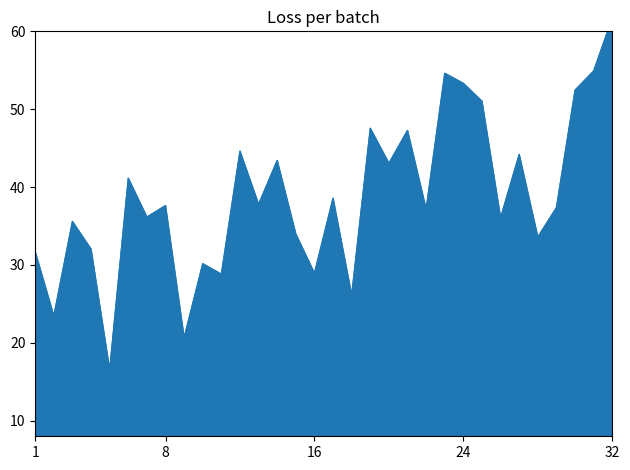

At which category does the chart reach its peak across all series?

32